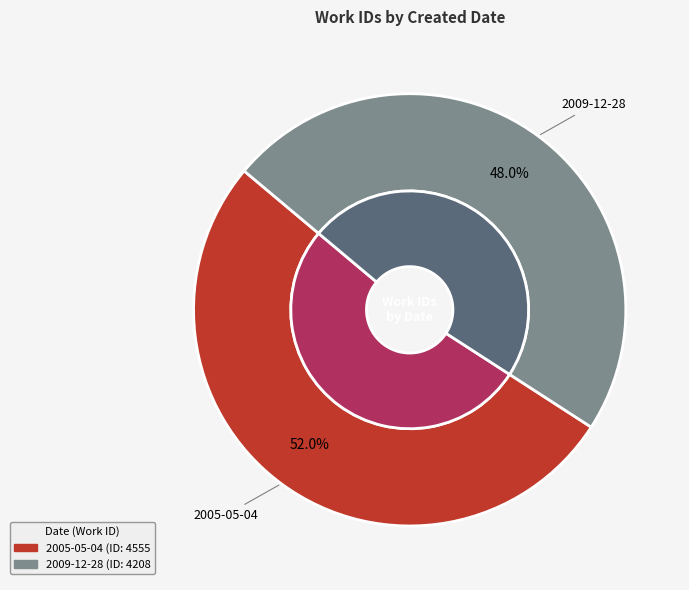

To the nearest percent, what is the combined percentage of 2005-05-04 and 2009-12-28?

100%